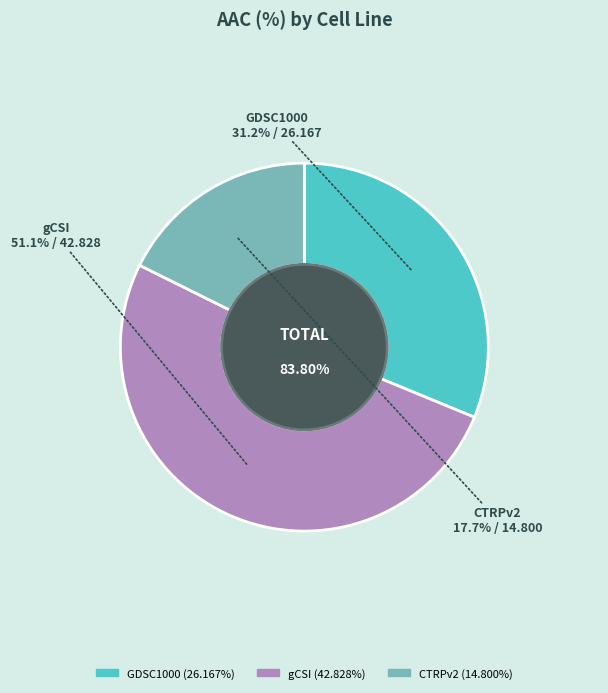

Count the number of slices in the pie.

3